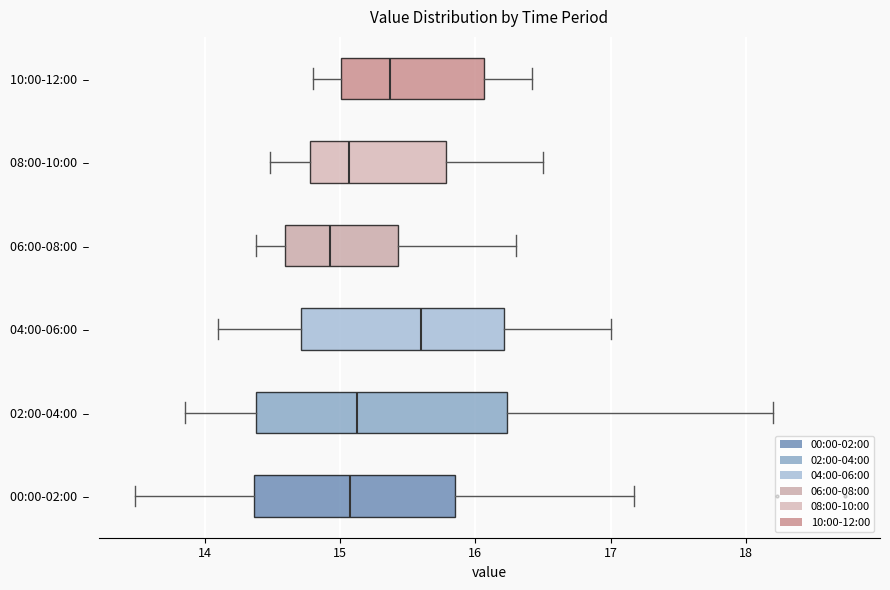

Which box's median line is the furthest to the left?

06:00-08:00 –